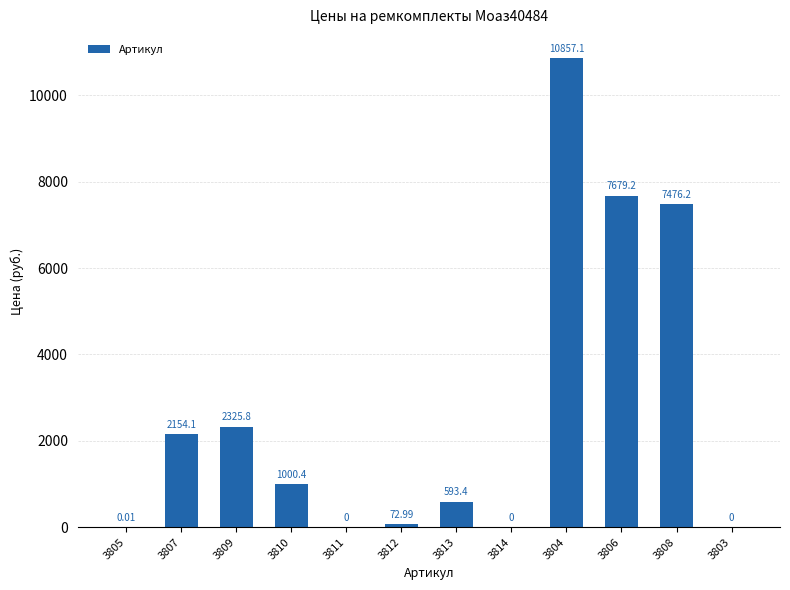

Which has a higher value, 3804 or 3810?

3804